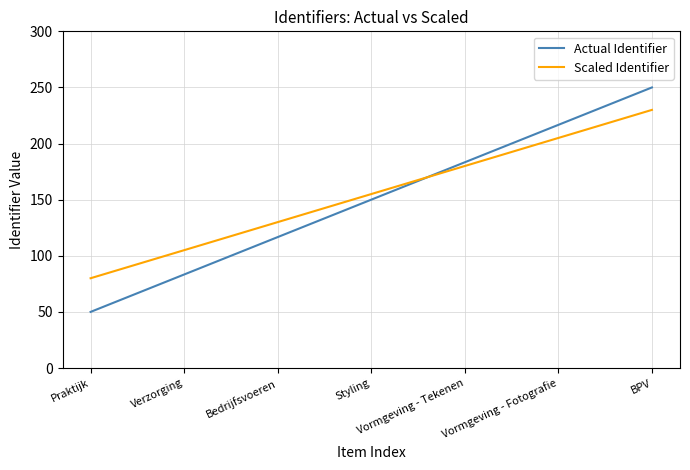

The Scaled Identifier series shows 155.0 at Styling. True or false?

True